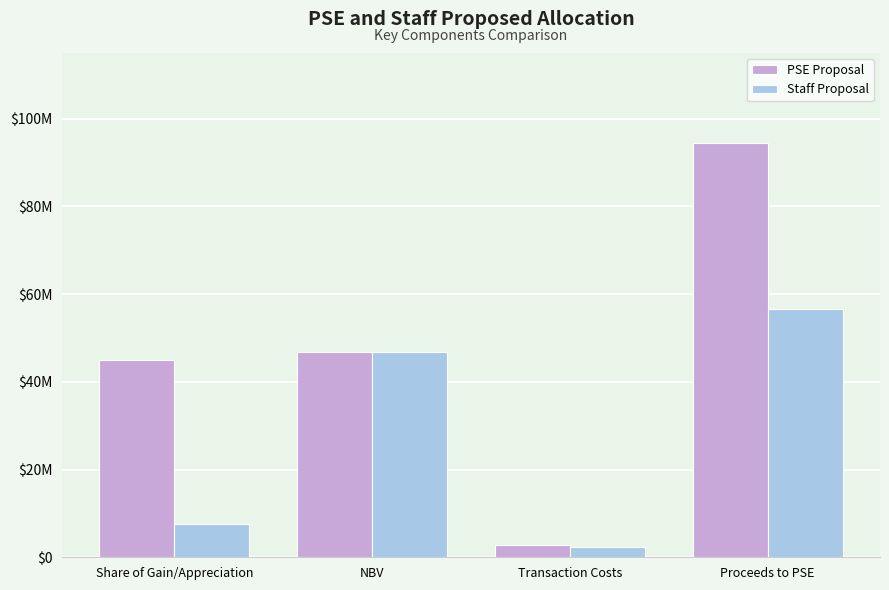

Between Share of Gain/Appreciation and NBV, which series saw the biggest shift?

Staff Proposal